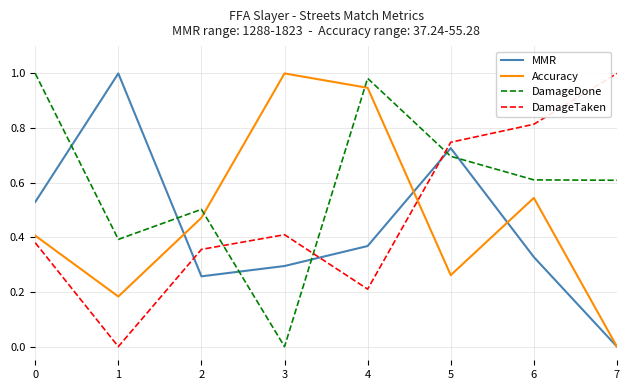

Which series has the largest total across all categories?

DamageDone